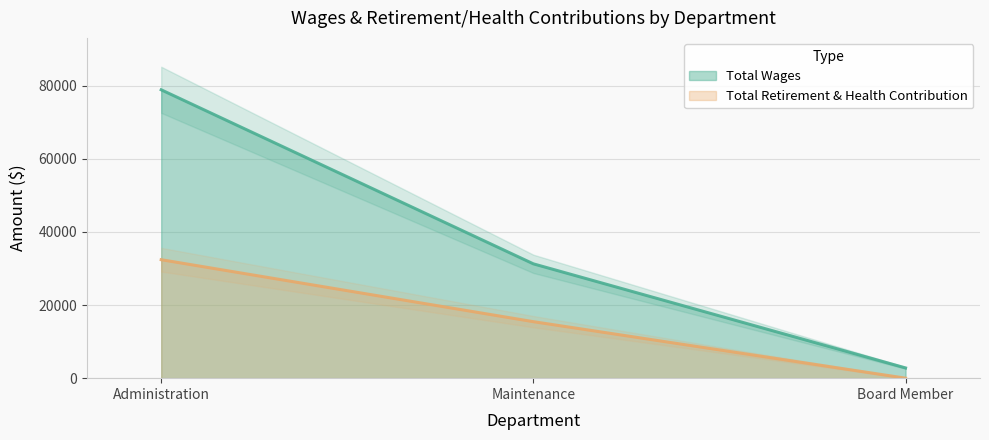

Reading left to right, what are all the values shown in this chart?

Total Wages: Administration=78908	Maintenance=31282	Board Member=2800
Total Retirement & Health Contribution: Administration=32416	Maintenance=15458	Board Member=0